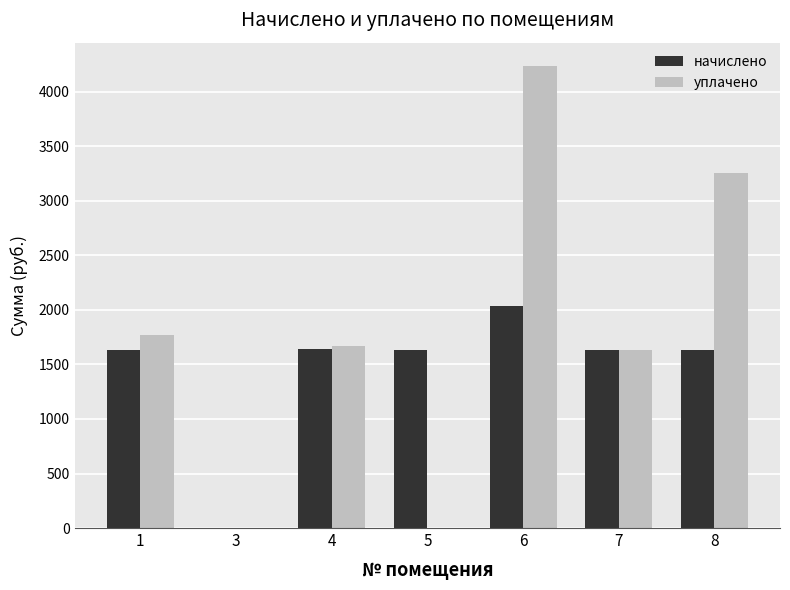

Which series has the widest spread of values?

уплачено